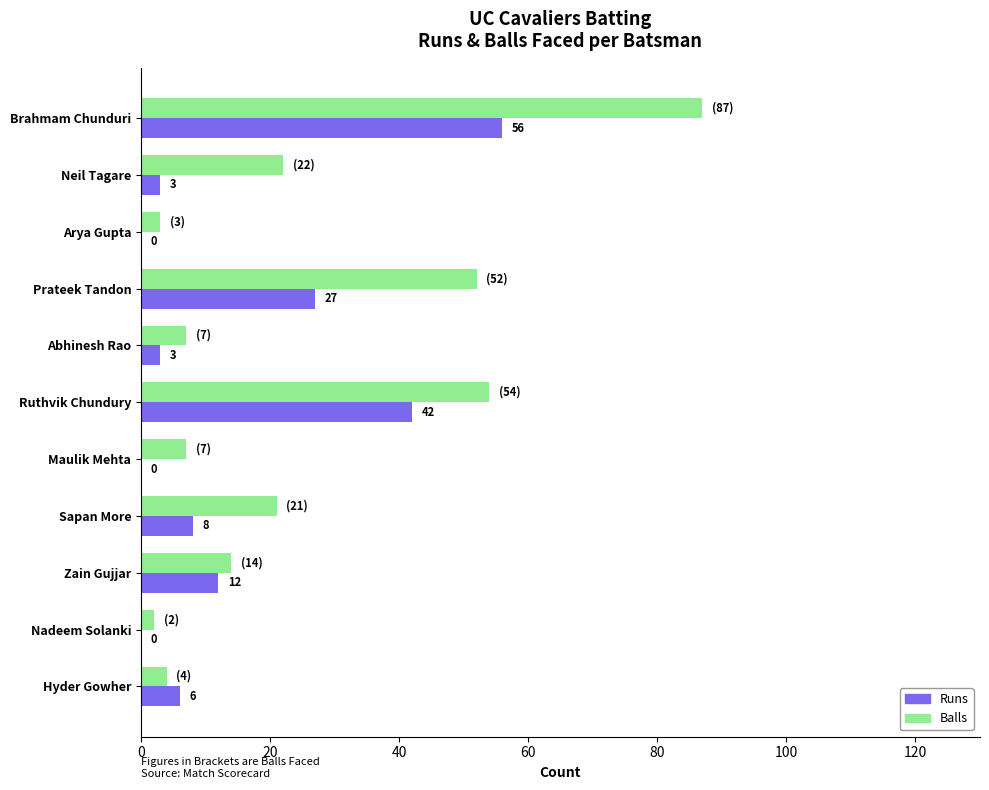

True or false: Runs has a value of 3 at Sapan More.

False